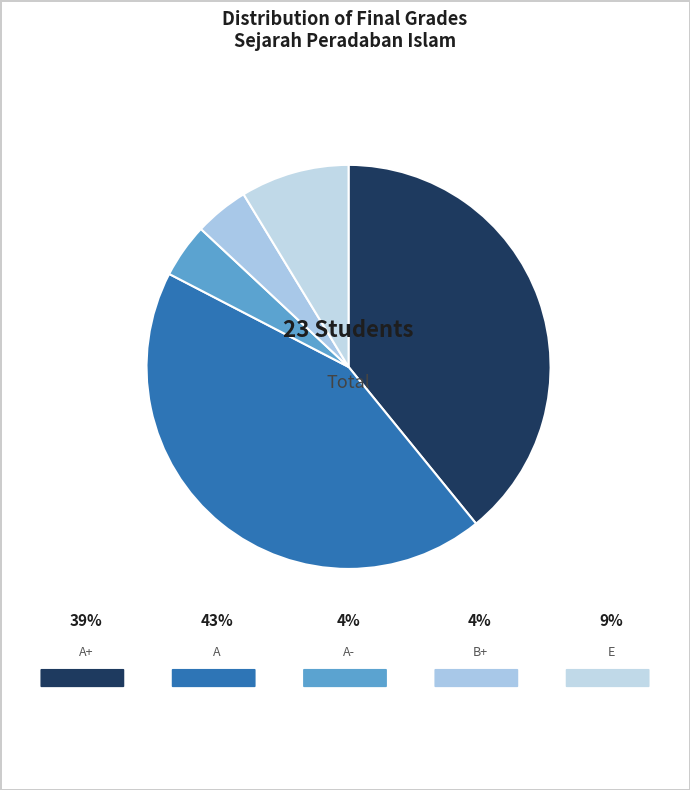

To the nearest percent, what is the difference between the largest and smallest slice percentages?

39%